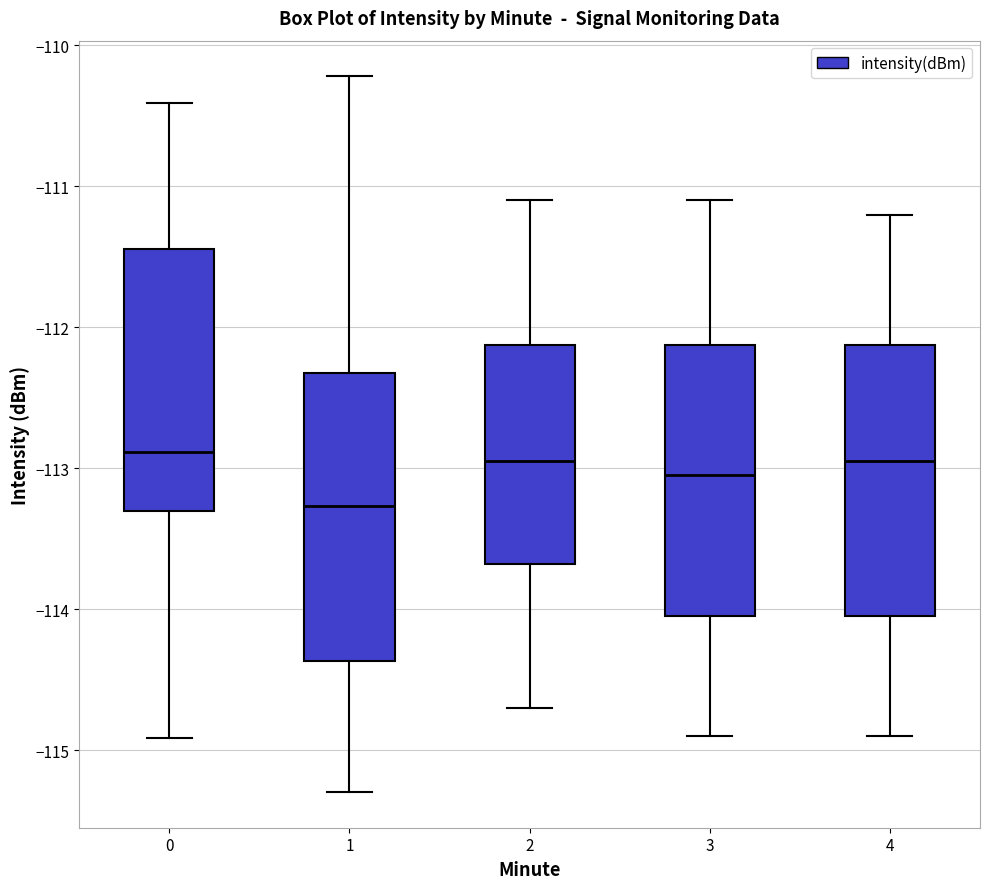

Reading left to right, transcribe this box plot: for each box, give where its median line is, the range the box spans, and where its two whiskers end, as read against the y-axis. The values are not printed on the chart, so give them approximately, as read against the axis.

0: median -112.9, box -113.3 to -111.4, whiskers -114.9 to -110.4
1: median -113.3, box -114.4 to -112.3, whiskers -115.3 to -110.2
2: median -112.9, box -113.7 to -112.1, whiskers -114.7 to -111.1
3: median -113.0, box -114.0 to -112.1, whiskers -114.9 to -111.1
4: median -112.9, box -114.0 to -112.1, whiskers -114.9 to -111.2